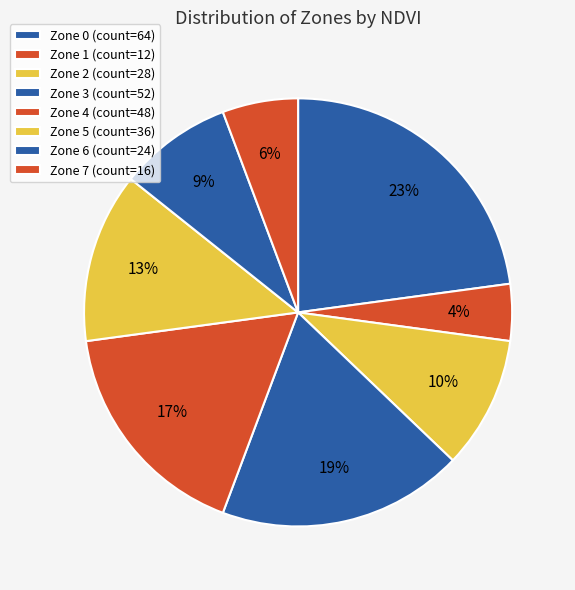

Is Zone 7 the majority of the pie?

No